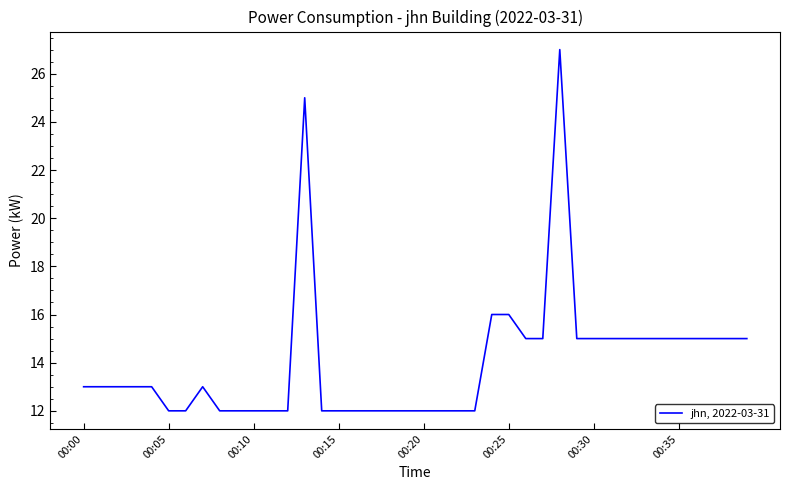

What is the difference between the maximum and minimum values?

15